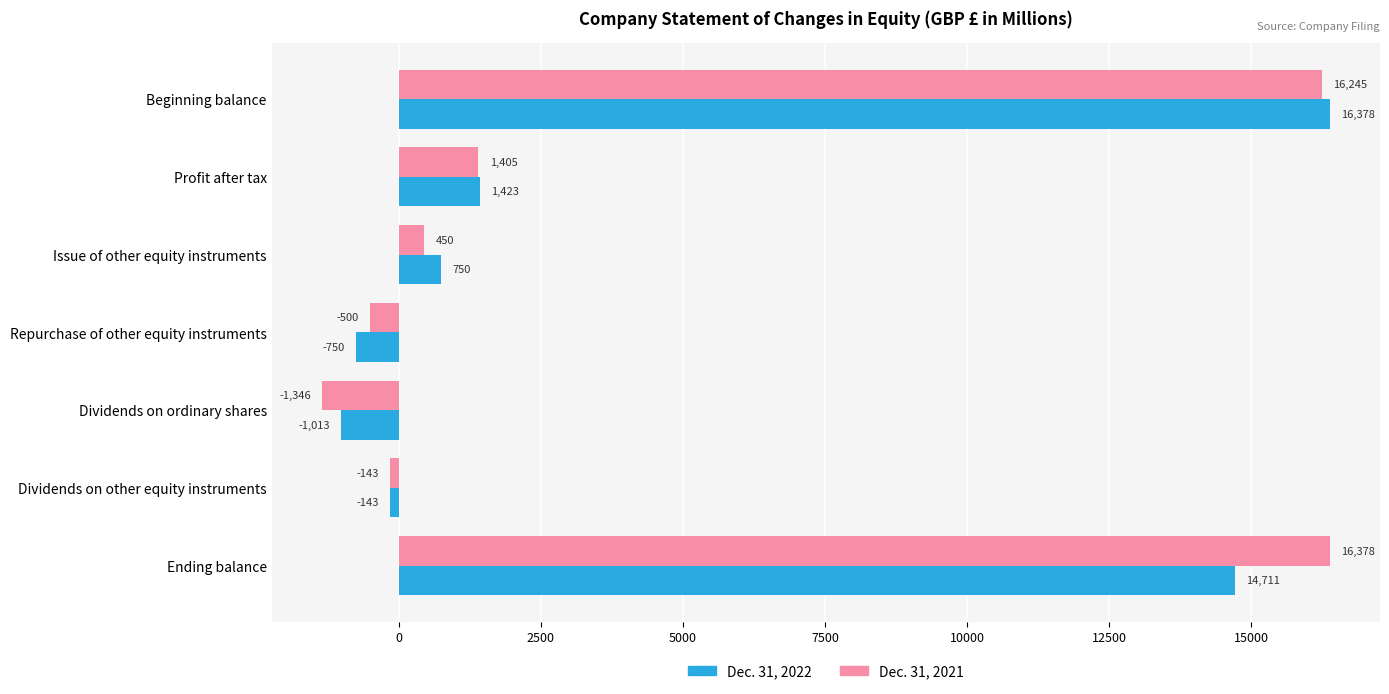

List the labels in order of Dec. 31, 2021 value, smallest first.

Dividends on ordinary shares, Repurchase of other equity instruments, Dividends on other equity instruments, Issue of other equity instruments, Profit after tax, Beginning balance, Ending balance